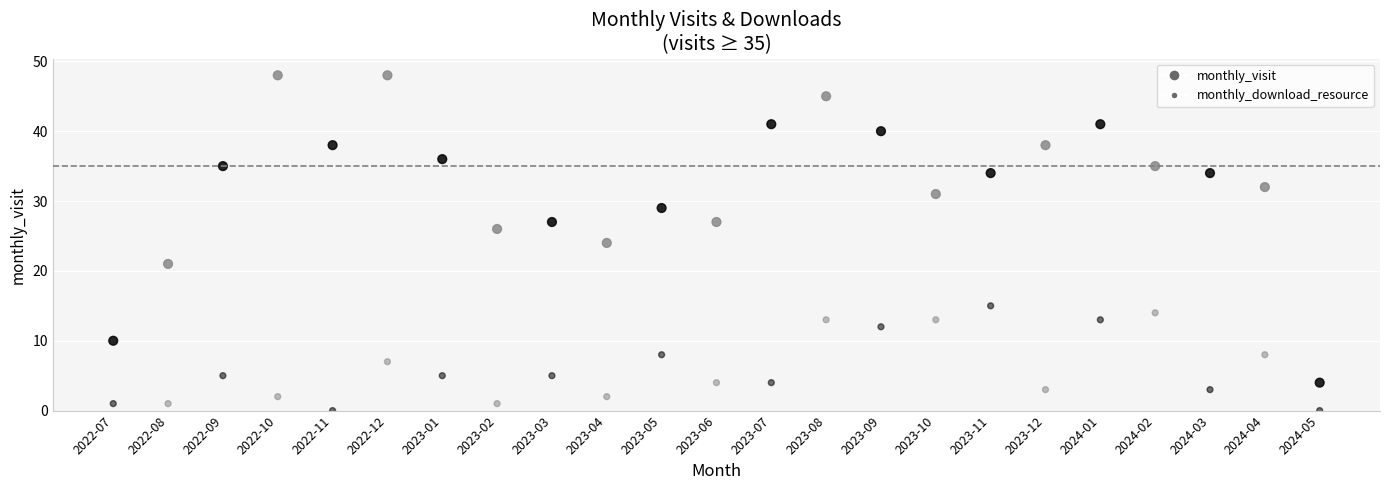

Count the number of points in this scatter plot.

46